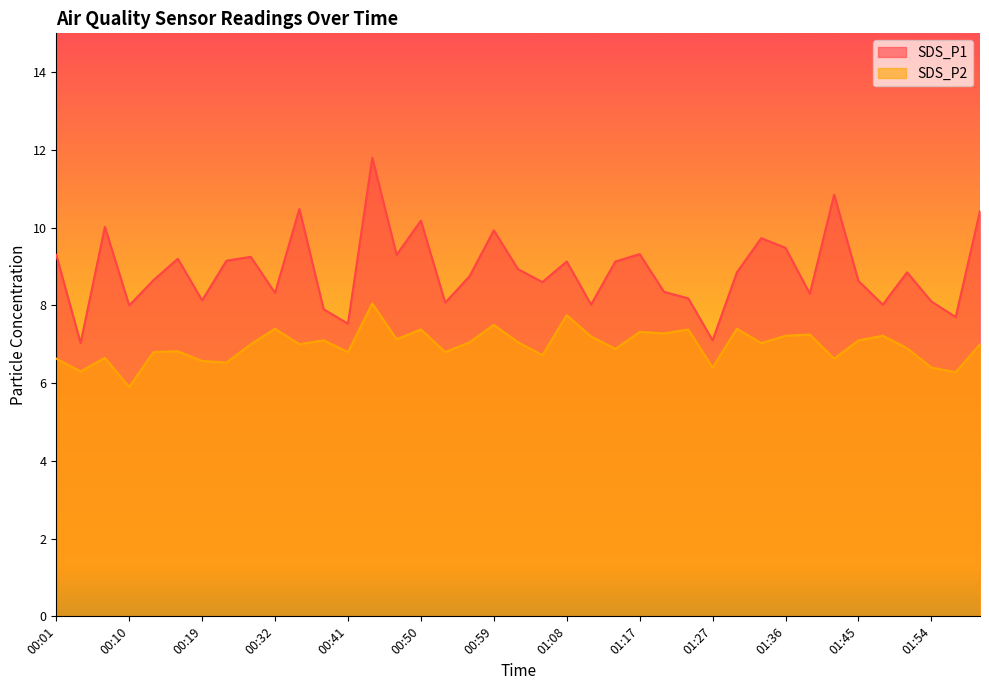

Which series has the widest spread of values?

SDS_P1